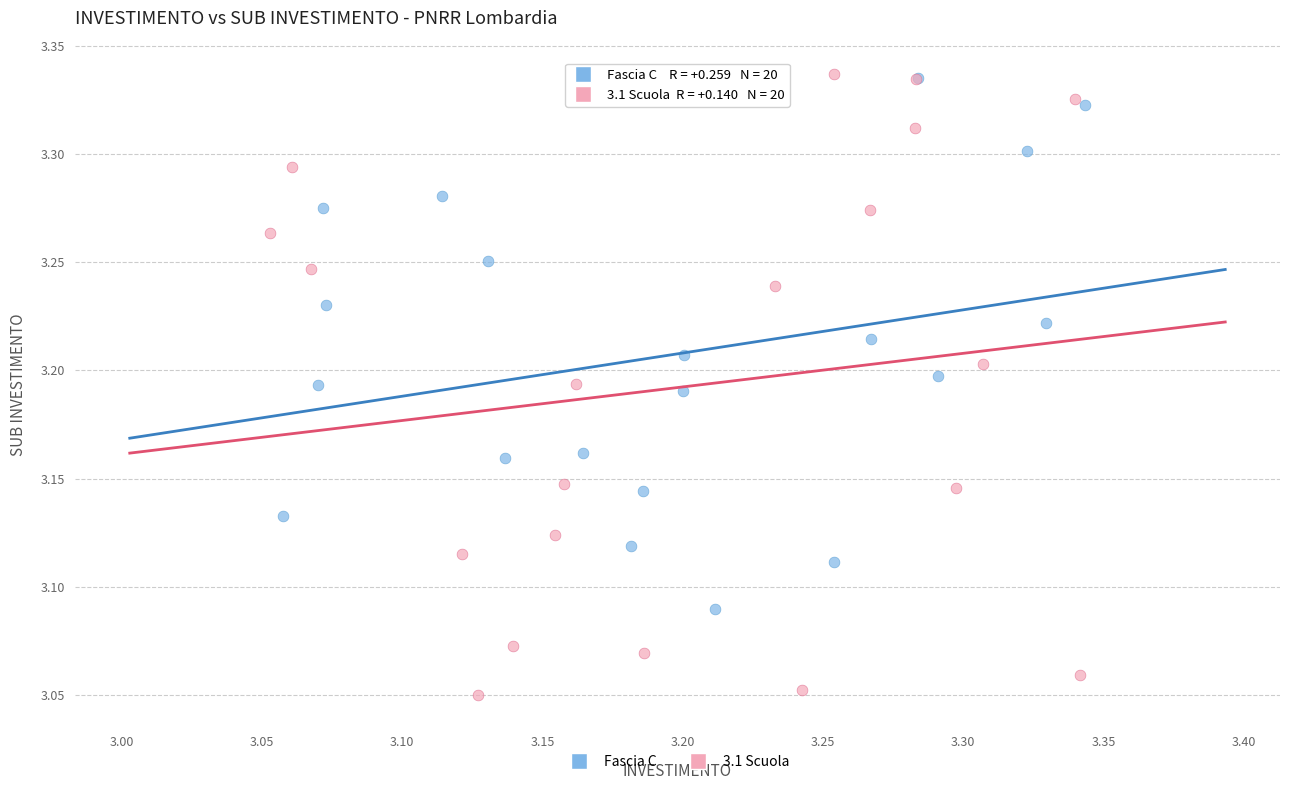

Which series has the widest spread of Y values?

3.1 Scuola